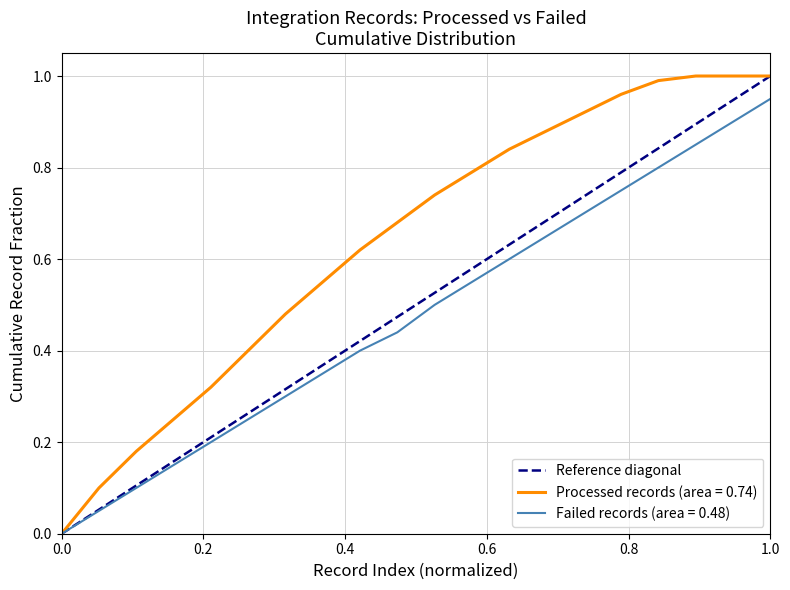

Which series has the largest total across all categories?

Processed records (area = 0.74)